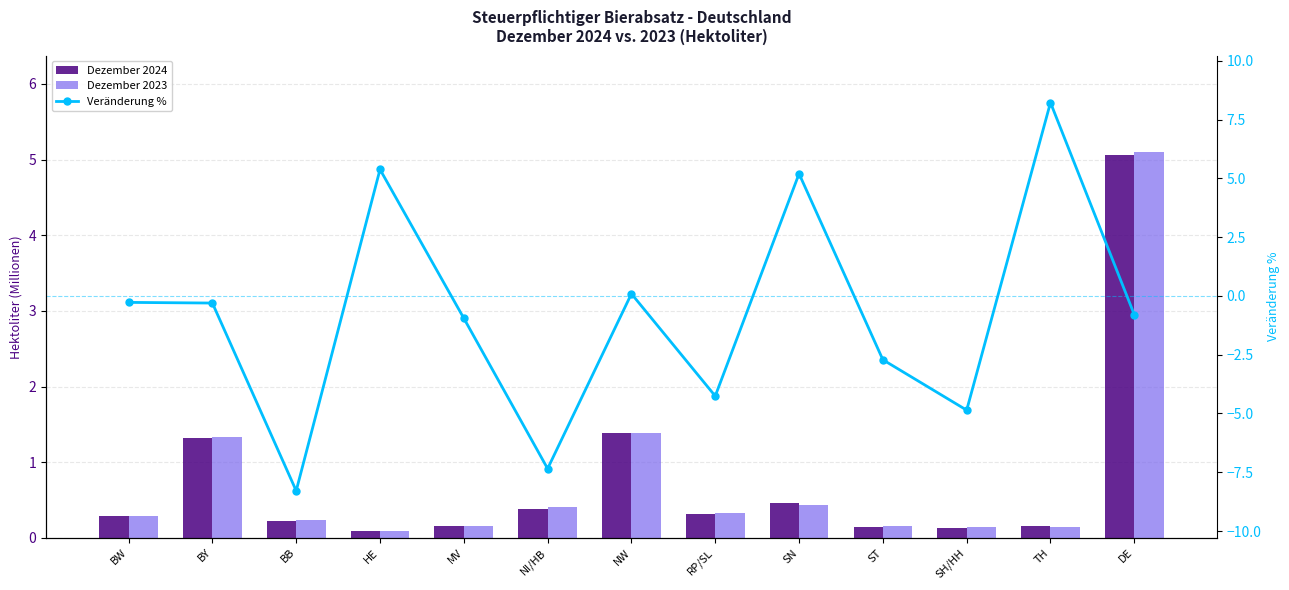

Reading left to right, extract all data points from this chart.

Dezember 2024: 0.3	1.3	0.2	0.1	0.2	0.4	1.4	0.3	0.5	0.1	0.1	0.2	5.1
Dezember 2023: 0.3	1.3	0.2	0.1	0.2	0.4	1.4	0.3	0.4	0.2	0.1	0.1	5.1
Veränderung %: -0.3	-0.3	-8.3	5.4	-0.9	-7.3	0.1	-4.3	5.2	-2.7	-4.9	8.2	-0.8